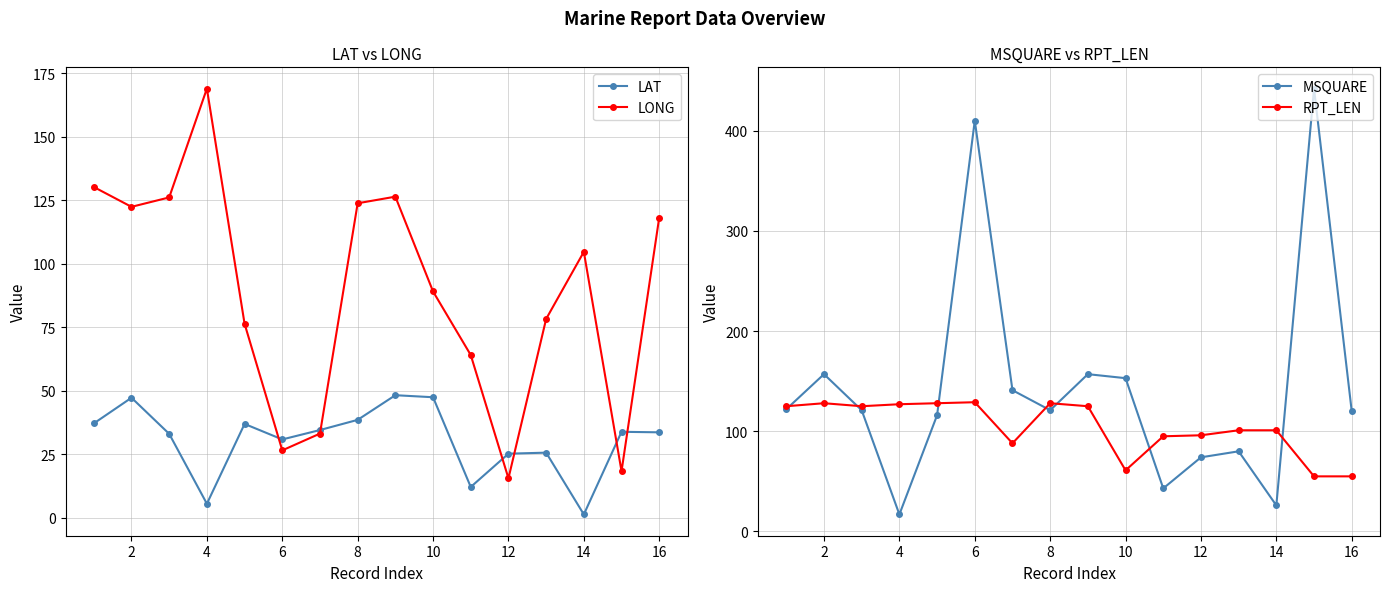

At how many categories does at least one series exceed 61?

16